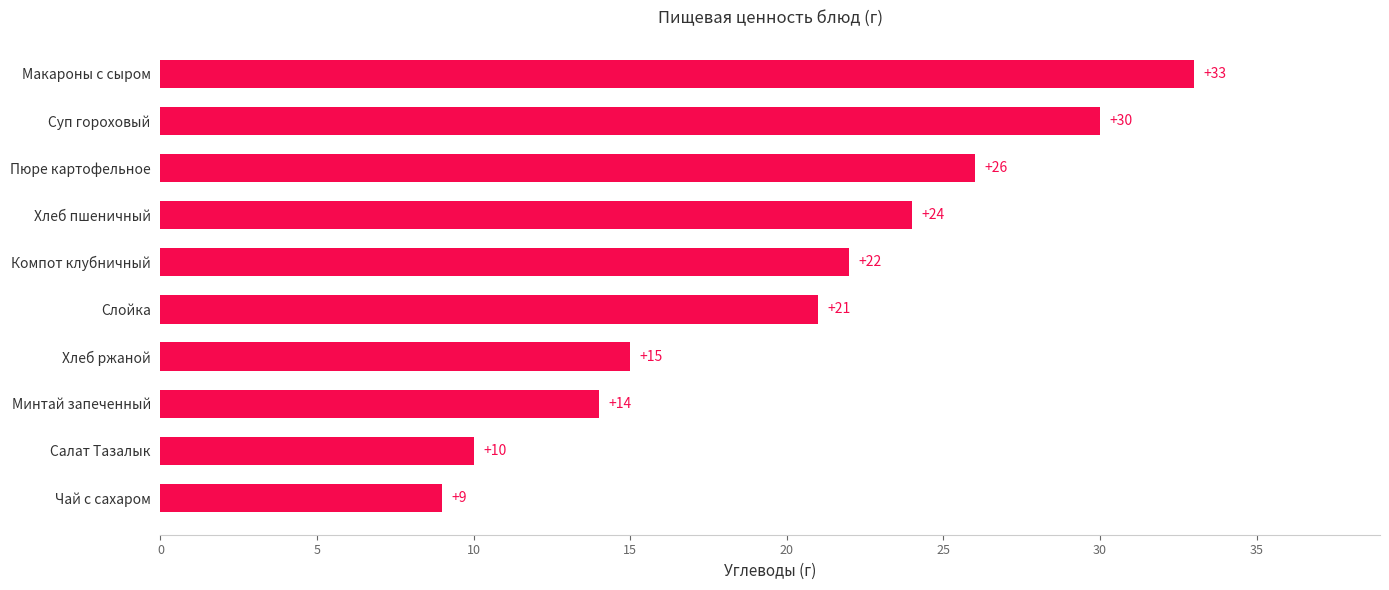

True or false: the data shows 20 at Минтай запеченный.

False